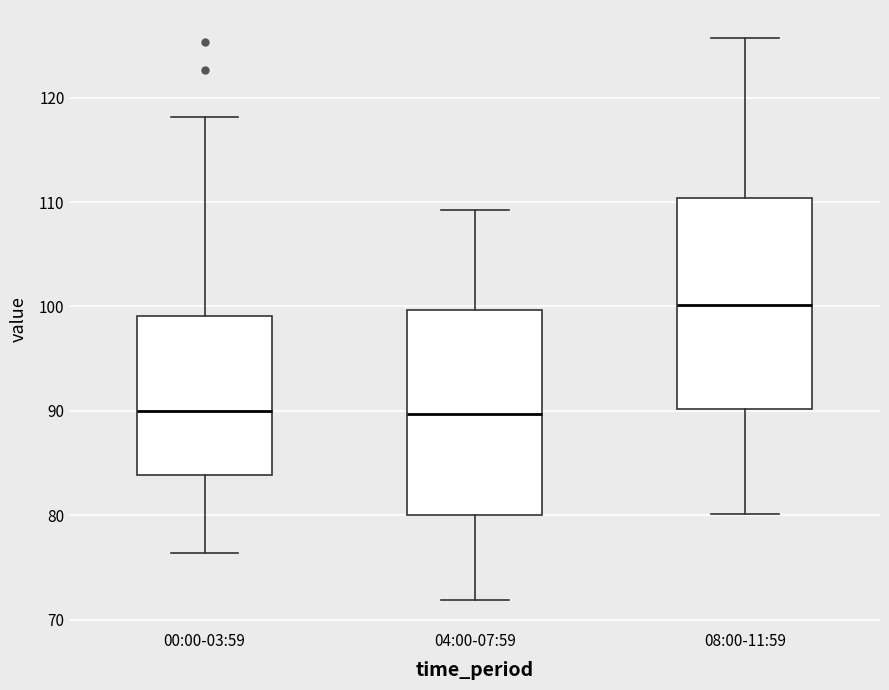

Reading left to right, transcribe this box plot: for each box, give where its median line is, the range the box spans, and where its two whiskers end, as read against the y-axis. The values are not printed on the chart, so give them approximately, as read against the axis.

00:00-03:59: median 90, box 84 to 99, whiskers 76 to 118
04:00-07:59: median 90, box 80 to 100, whiskers 72 to 109
08:00-11:59: median 100, box 90 to 110, whiskers 80 to 126